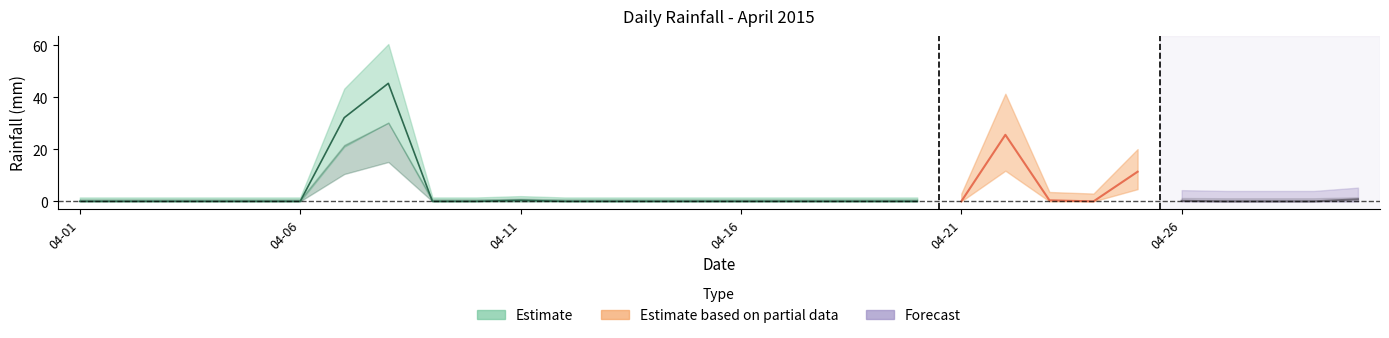

How many interior local valleys (lower than both neighbors) does the data have?

1